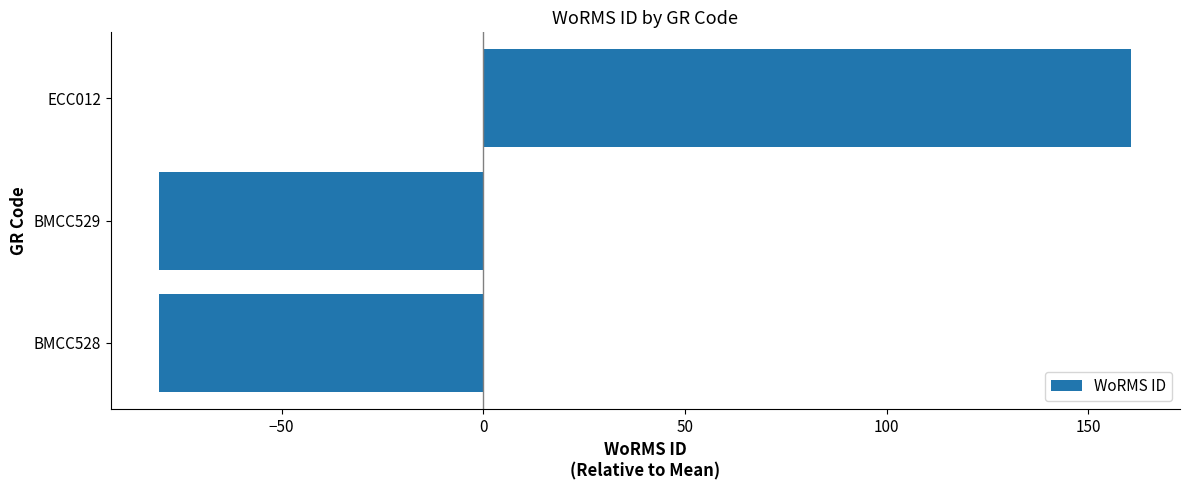

Which label corresponds to the largest value in the chart?

ECC012